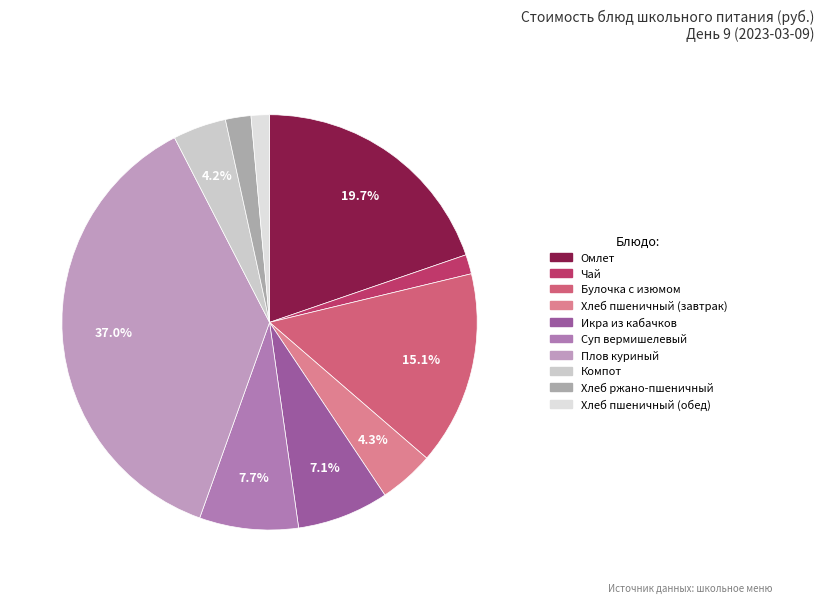

The Омлет slice represents 20% of the pie. True or false?

True